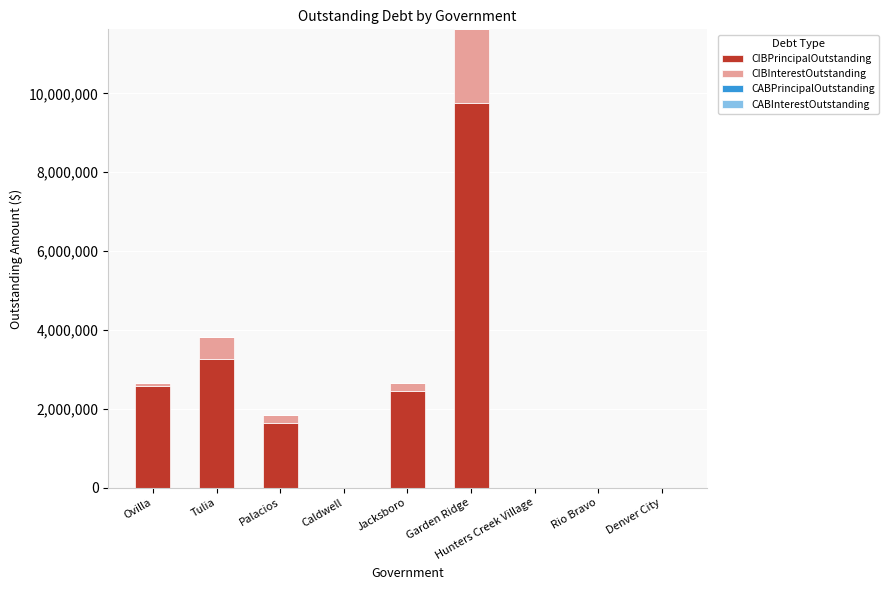

Are the bars horizontal?

No